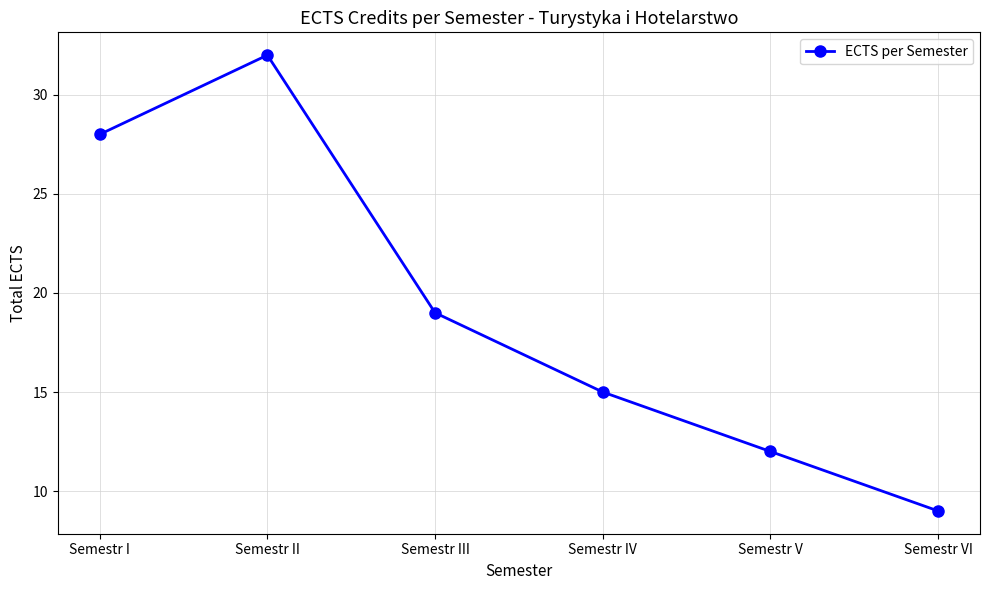

What value does the data have at Semestr IV, to the nearest 5?

15